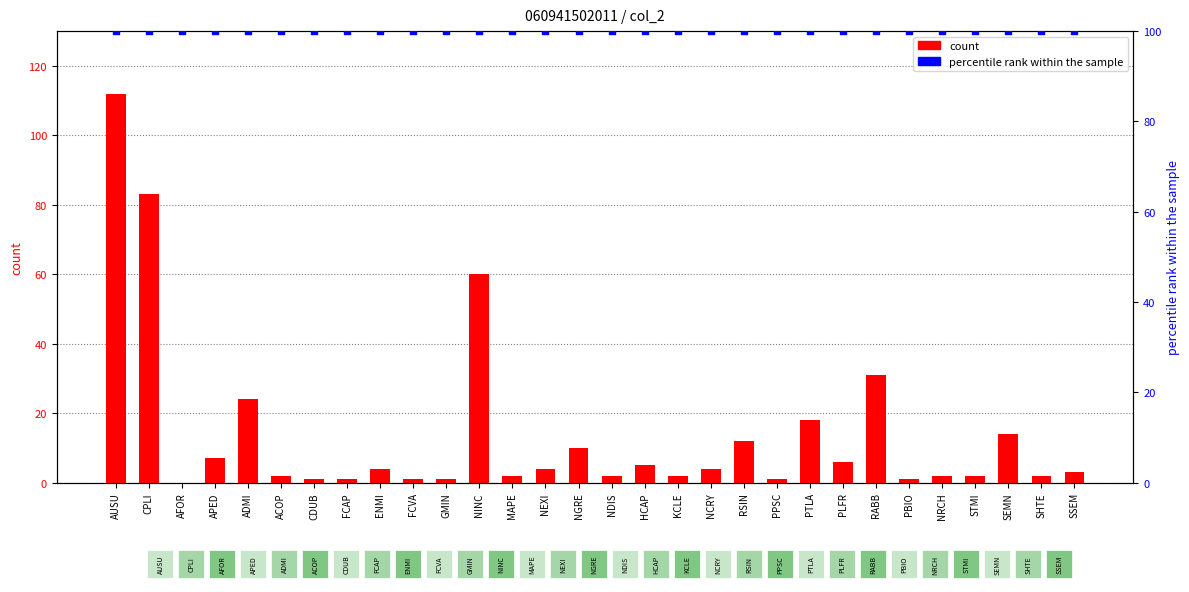

Which series reaches the maximum Y coordinate?

count